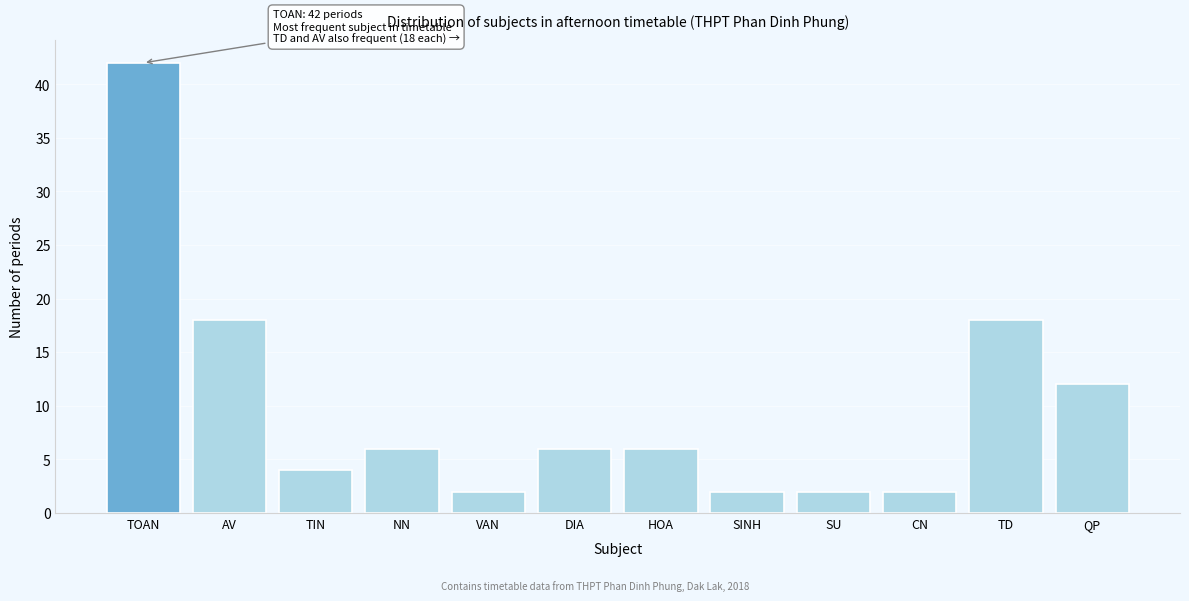

Reading left to right, transcribe all the data shown in this chart.

TOAN=42	AV=18	TIN=4	NN=6	VAN=2	DIA=6	HOA=6	SINH=2	SU=2	CN=2	TD=18	QP=12